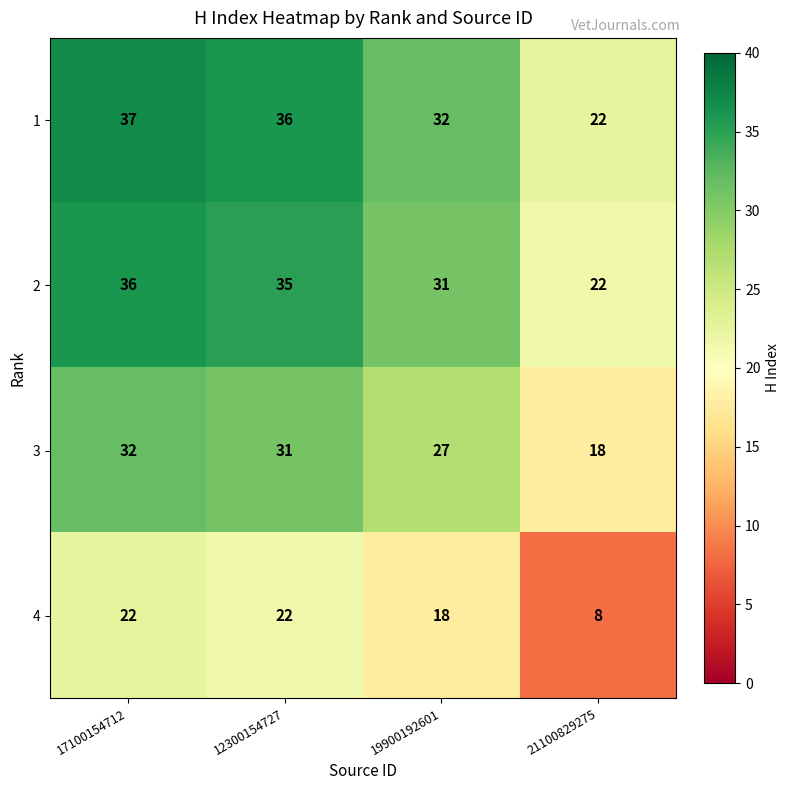

What is the sum of the 3 values at 21100829275 and 12300154727?

49